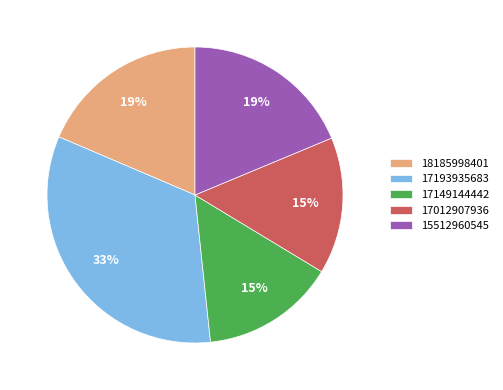

What percentage is the 18185998401 slice, to the nearest percent?

19%